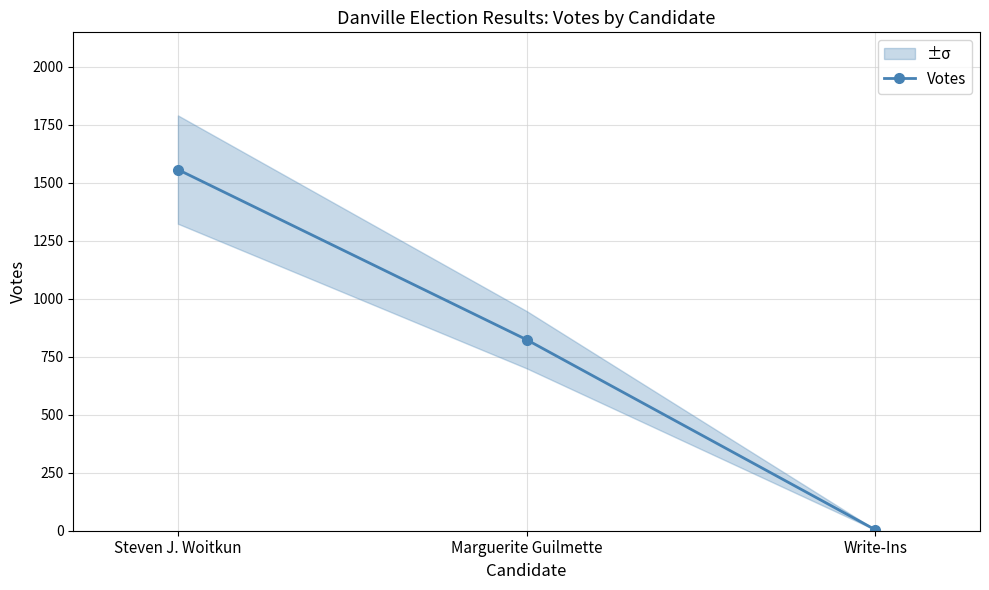

True or false: the data shows 1556 at Steven J. Woitkun.

True